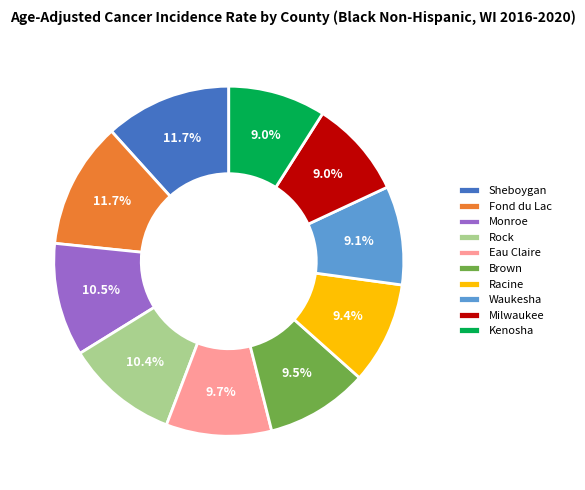

Does any single category account for the majority?

No